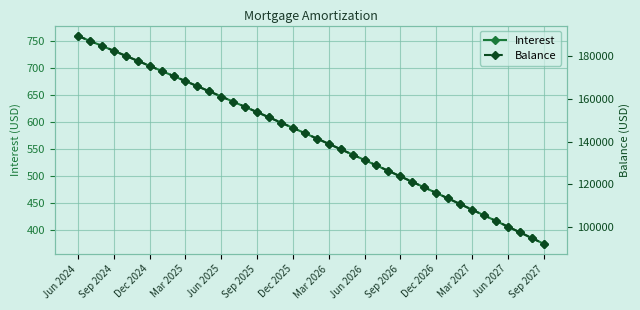

At how many categories does at least one series exceed 96367?

38